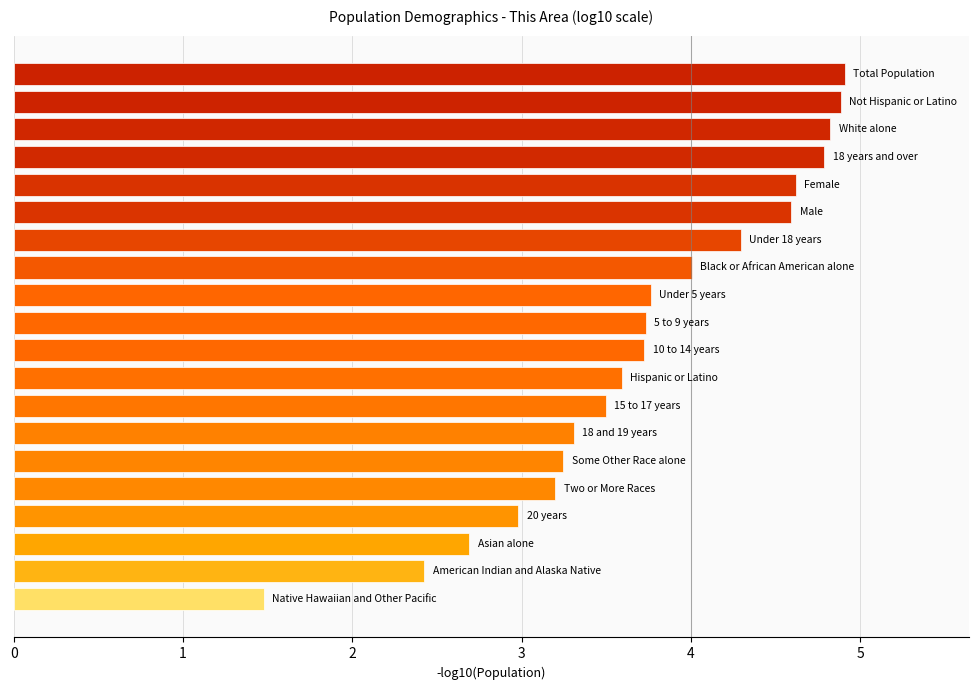

What is the minimum value shown in the chart?

1.5